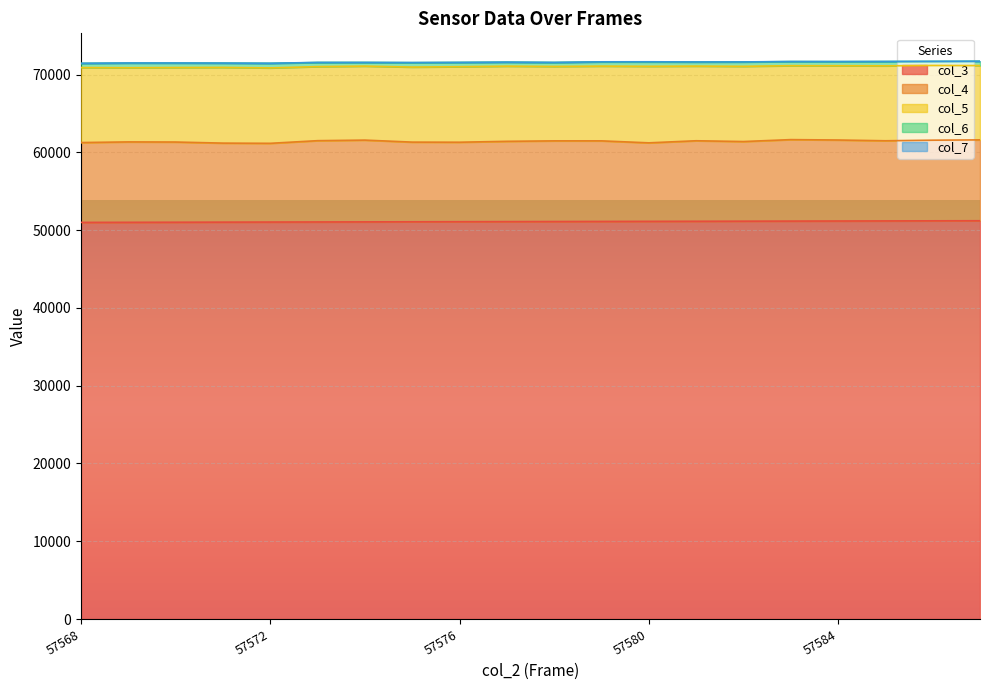

What are all the series names shown in the legend?

col_3, col_4, col_5, col_6, col_7